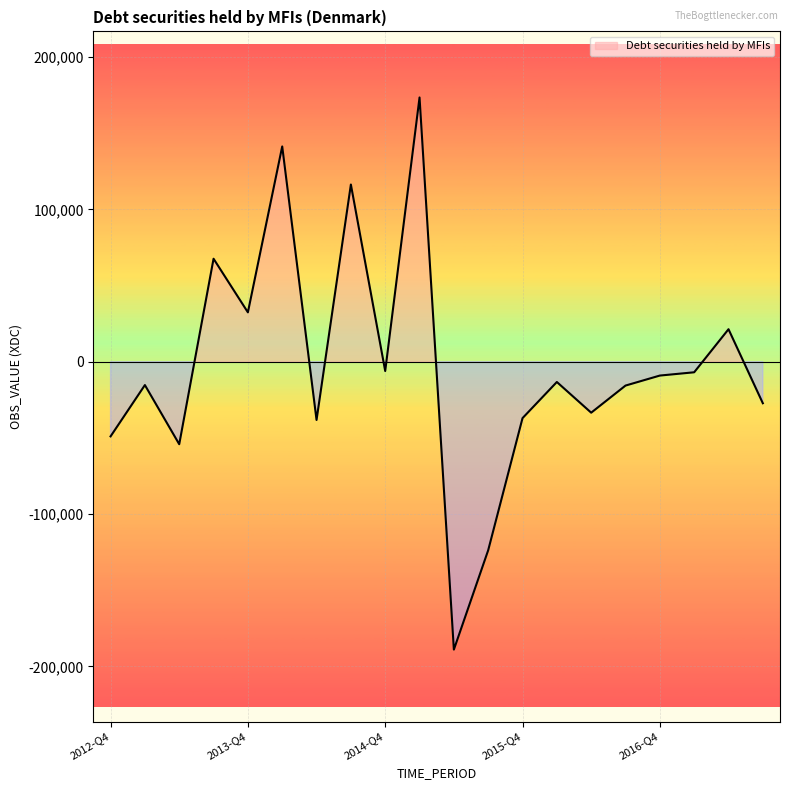

Rank the categories by value from highest to lowest.

2015-Q1, 2014-Q1, 2014-Q3, 2013-Q3, 2013-Q4, 2017-Q2, 2014-Q4, 2017-Q1, 2016-Q4, 2016-Q1, 2013-Q1, 2016-Q3, 2017-Q3, 2016-Q2, 2015-Q4, 2014-Q2, 2012-Q4, 2013-Q2, 2015-Q3, 2015-Q2